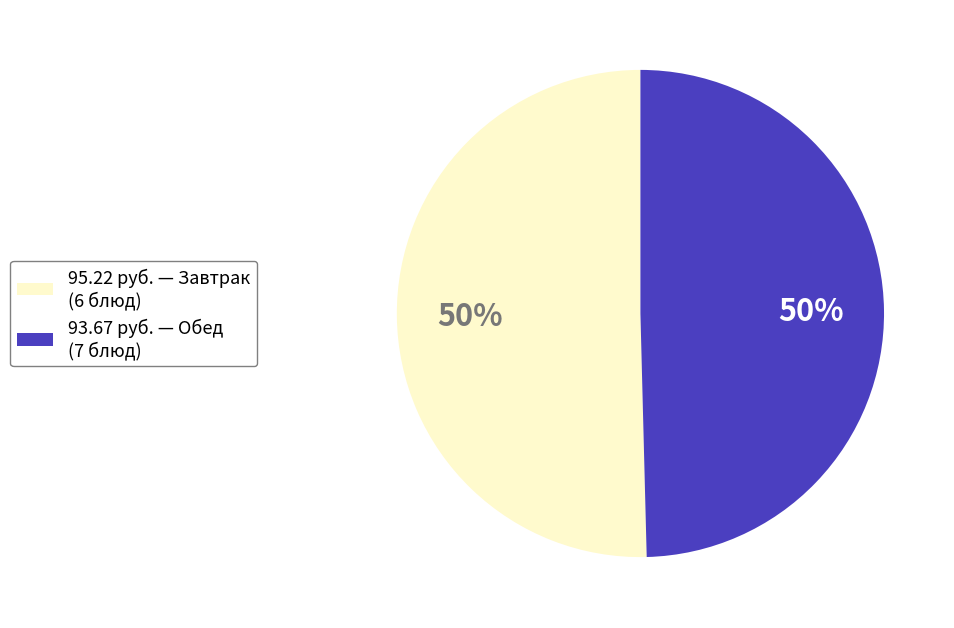

Is the sum of 95.22 руб. — Завтрак (6 блюд) and 93.67 руб. — Обед (7 блюд) greater than half?

Yes